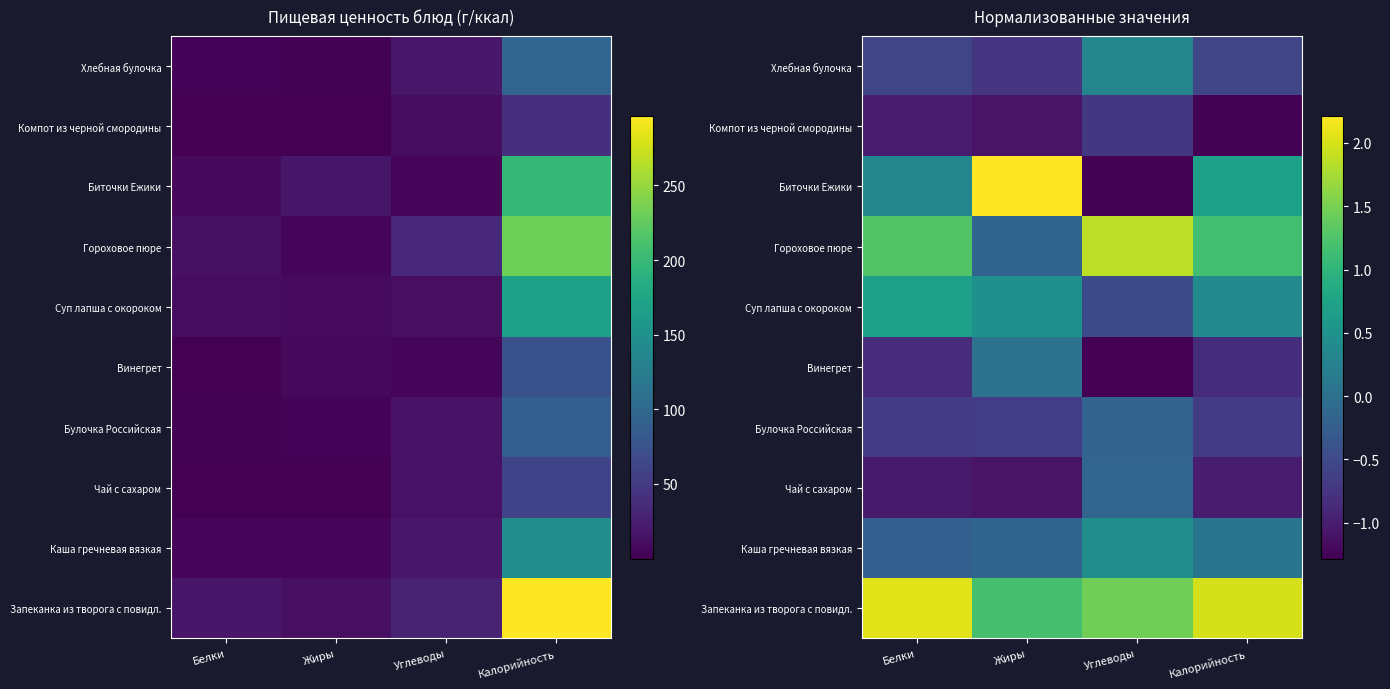

What is the difference between the maximum and minimum values in the Винегрет series?

1.3